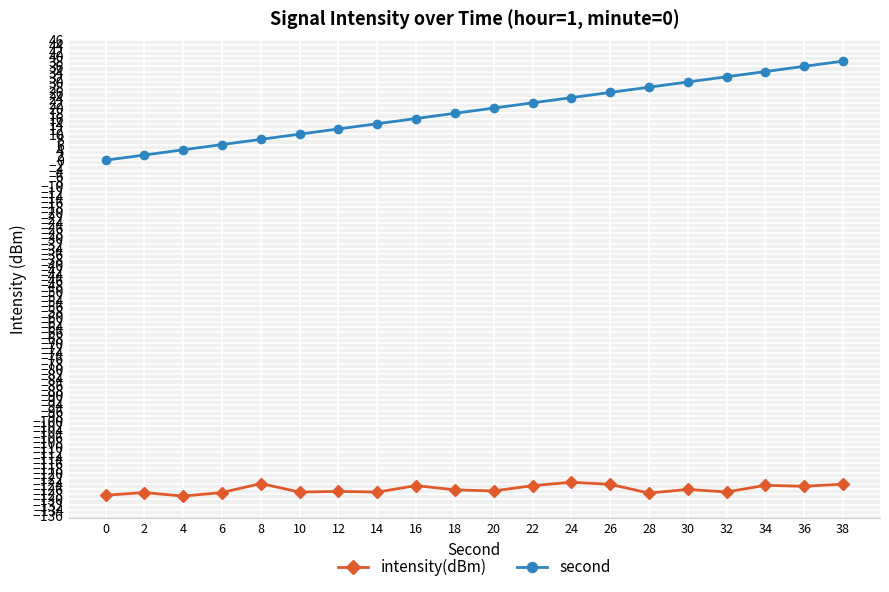

What is the smallest value displayed?

-128.8